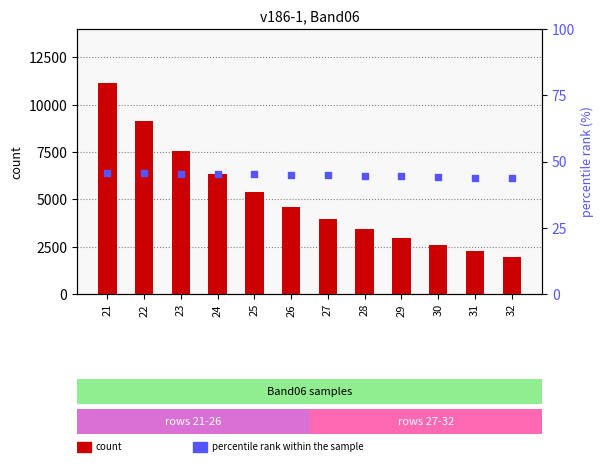

What are all the series names shown in the legend?

count, percentile rank within the sample